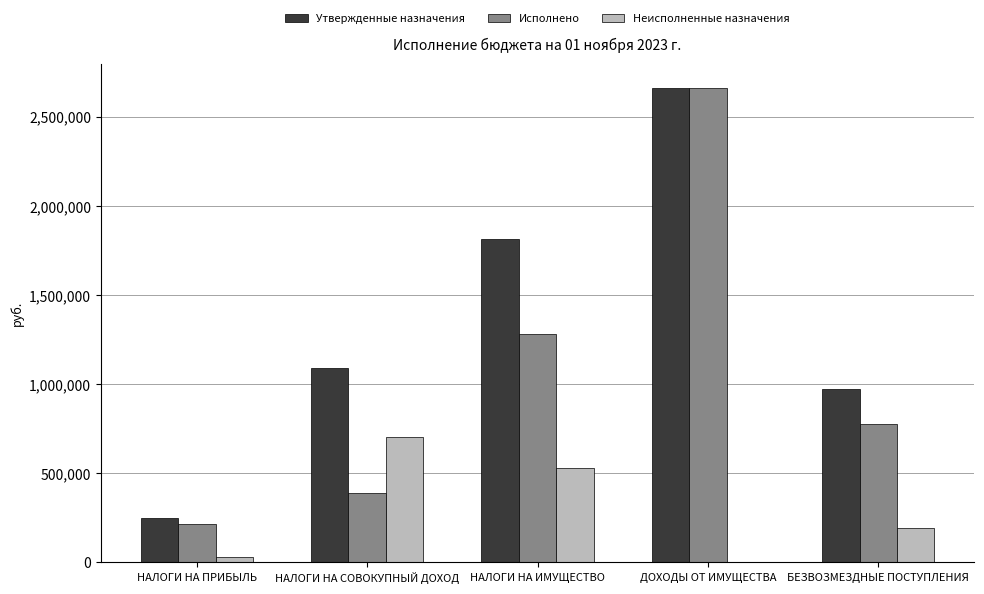

The Утвержденные назначения series shows 1713247.3 at НАЛОГИ НА СОВОКУПНЫЙ ДОХОД. True or false?

False